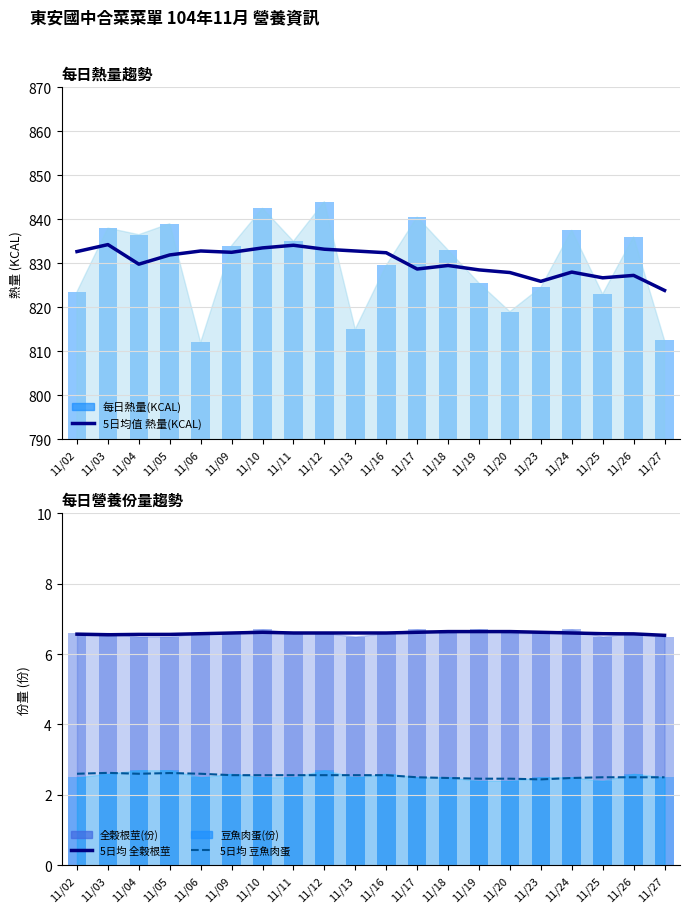

Which series has the widest spread of values?

每日熱量(KCAL)